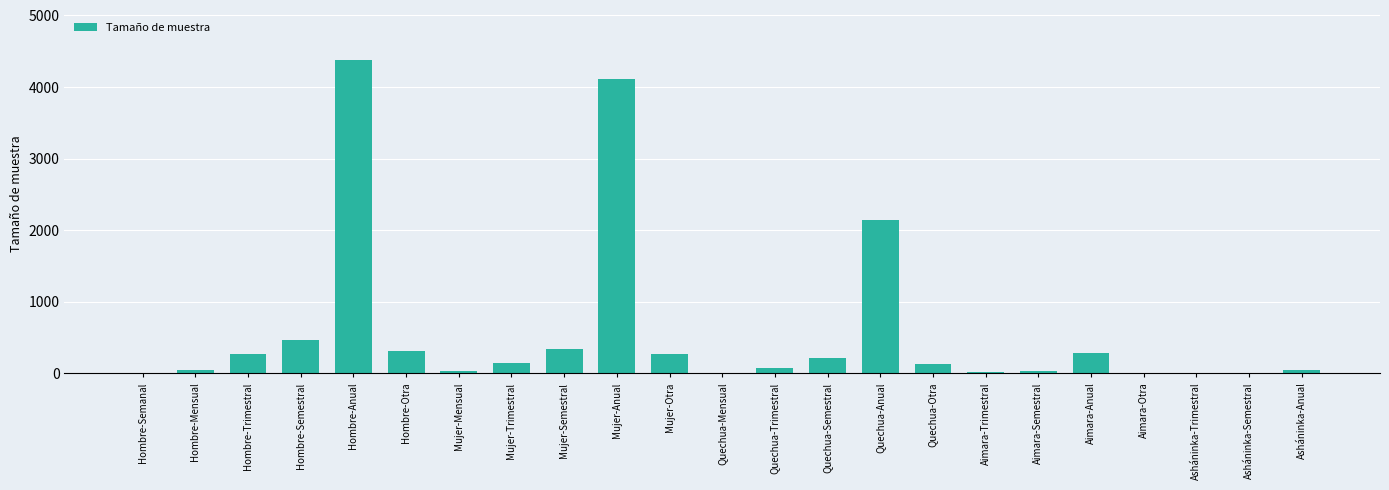

The chart shows a value of 269 at Mujer-Otra. True or false?

True